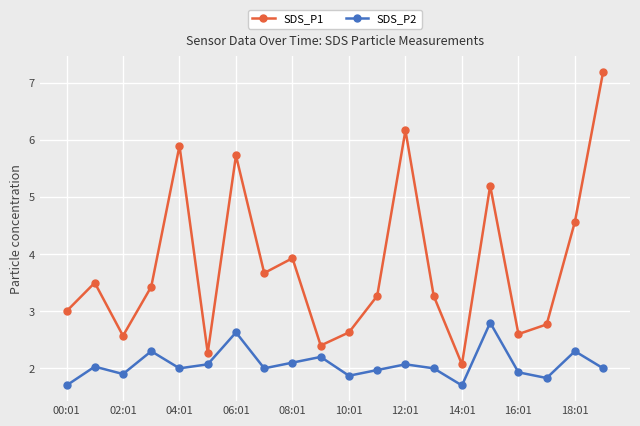

True or false: SDS_P2 and SDS_P1 cross at least once.

False